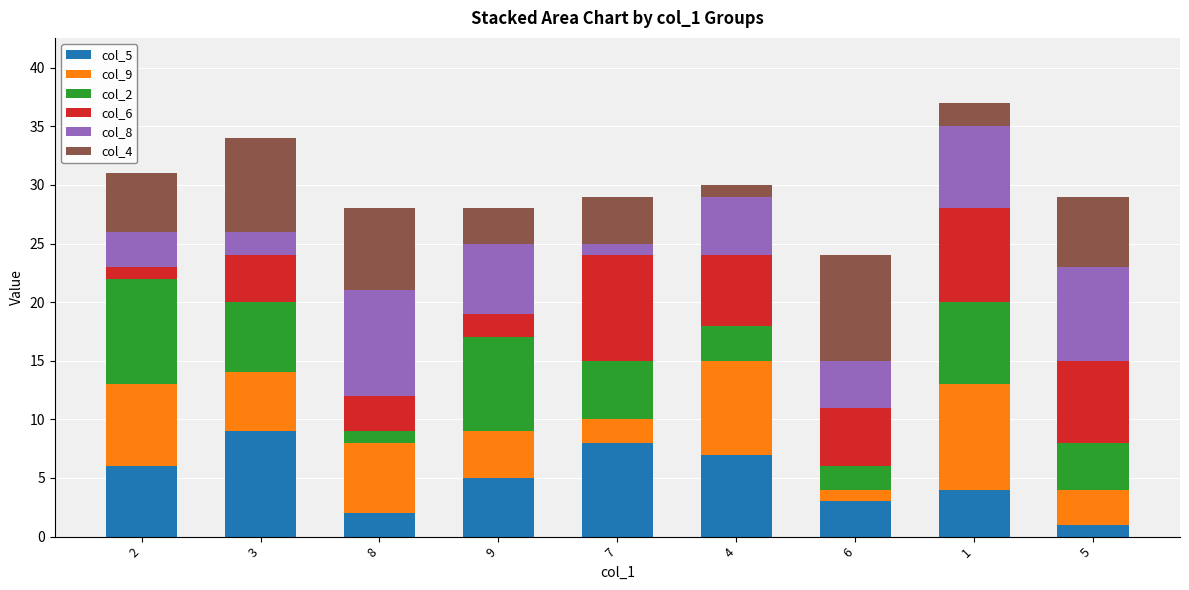

List the labels in order of col_5 value, smallest first.

5, 8, 6, 1, 9, 2, 4, 7, 3